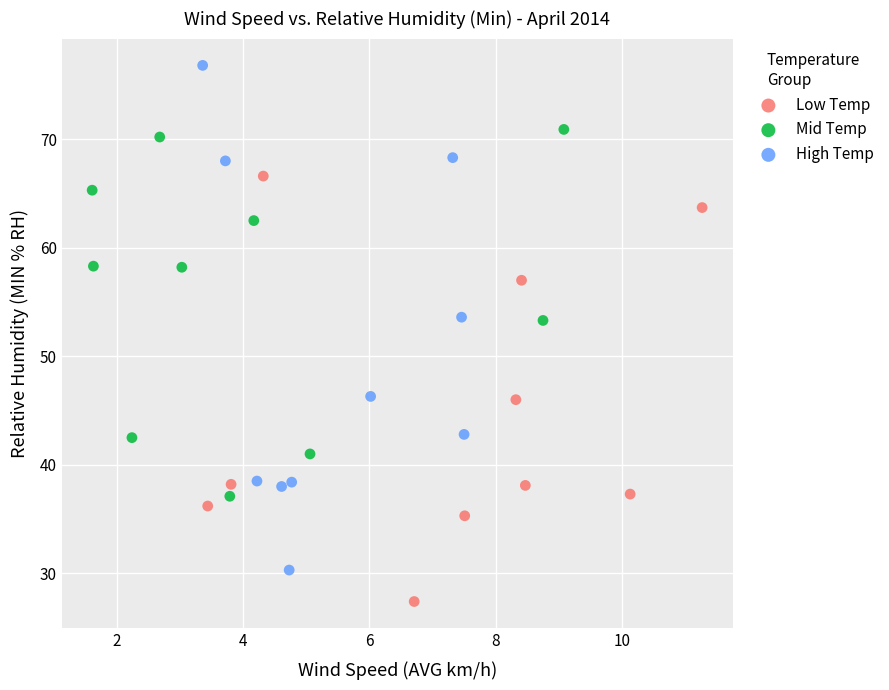

Which series contains the lowest Y value?

Low Temp